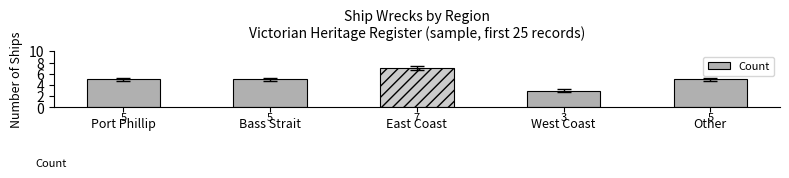

What is the difference between the maximum and second lowest values?

2